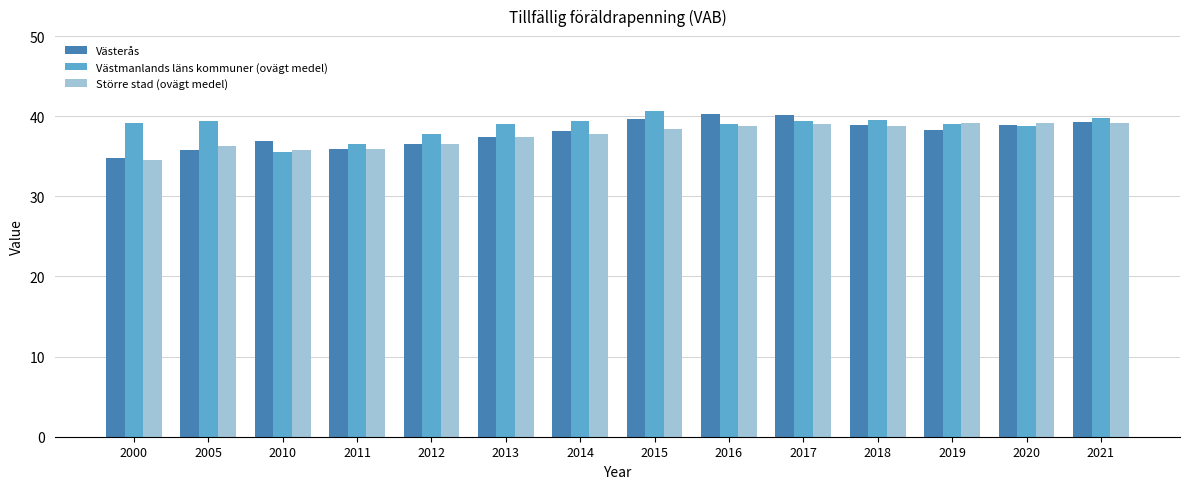

Which series changed the most between 2010 and 2020?

Större stad (ovägt medel)